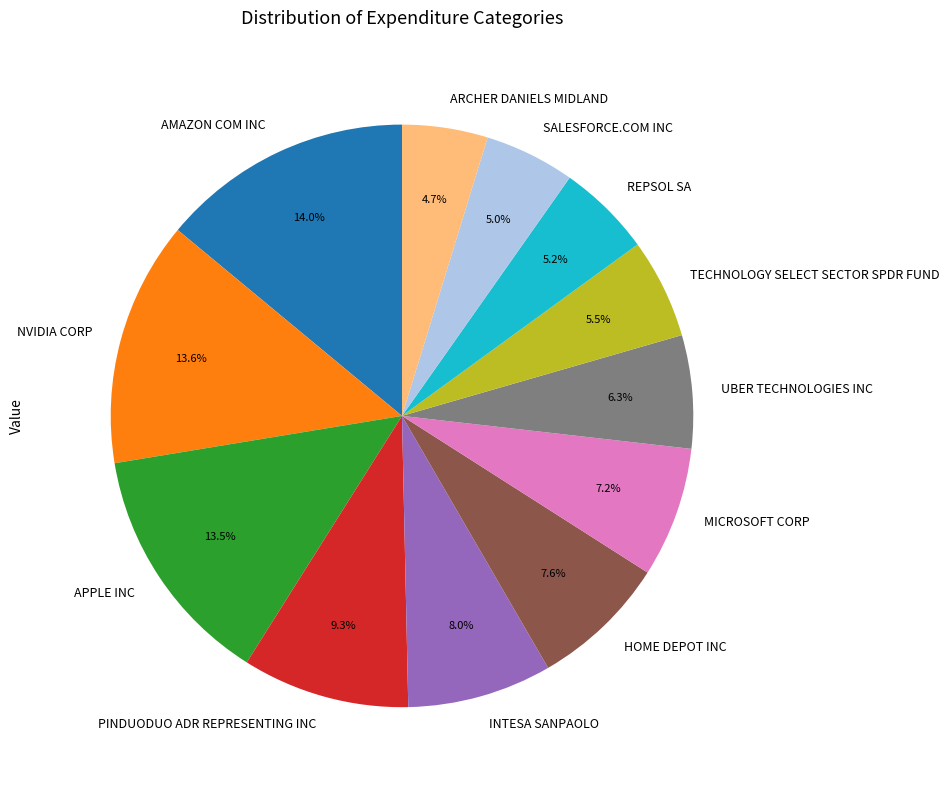

To the nearest percent, what is the combined percentage of TECHNOLOGY SELECT SECTOR SPDR FUND and UBER TECHNOLOGIES INC?

12%